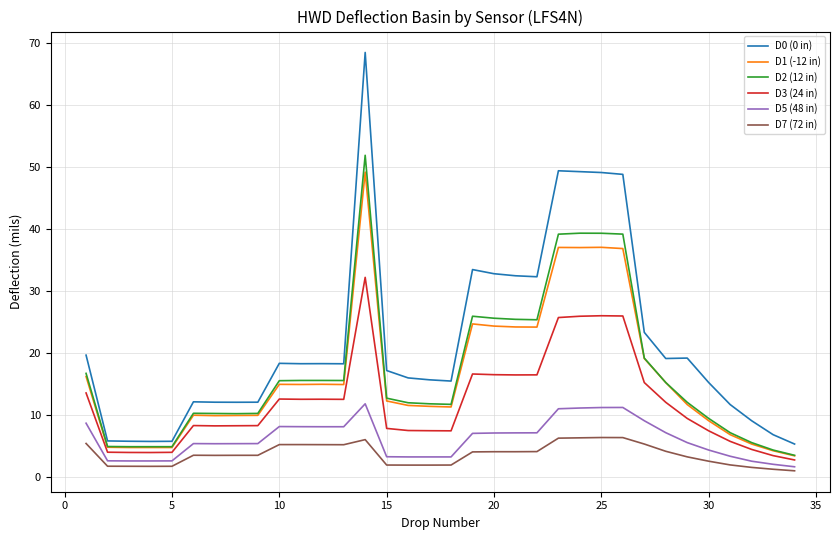

What is the lowest value of the D3 (24 in) series?

2.8